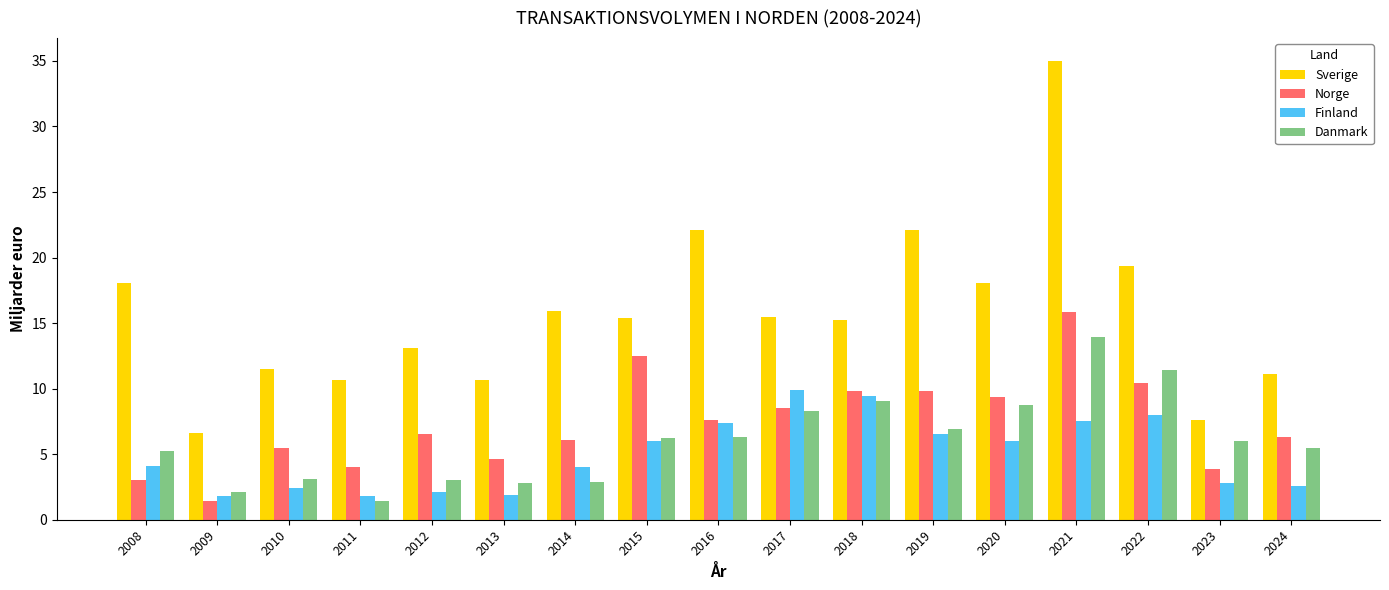

At how many categories does at least one series exceed 12?

11